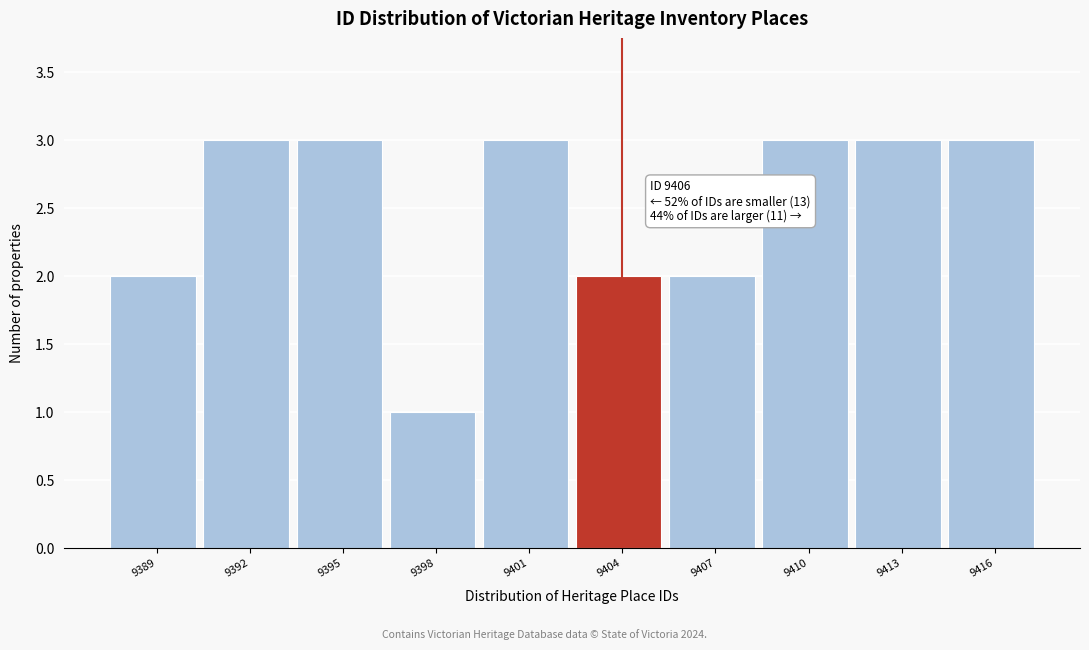

Reading left to right, what are all the values shown in this chart?

2	3	3	1	3	2	2	3	3	3